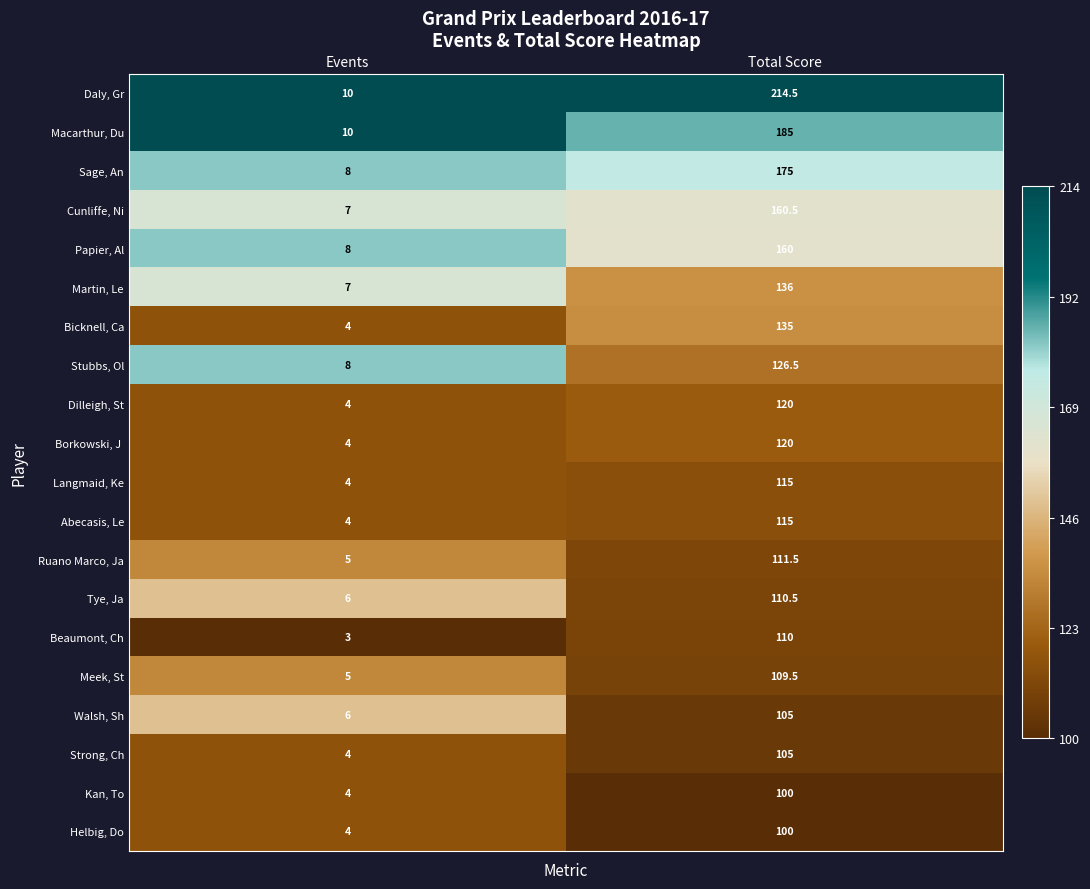

At which category is the sum across all series the highest?

Total Score